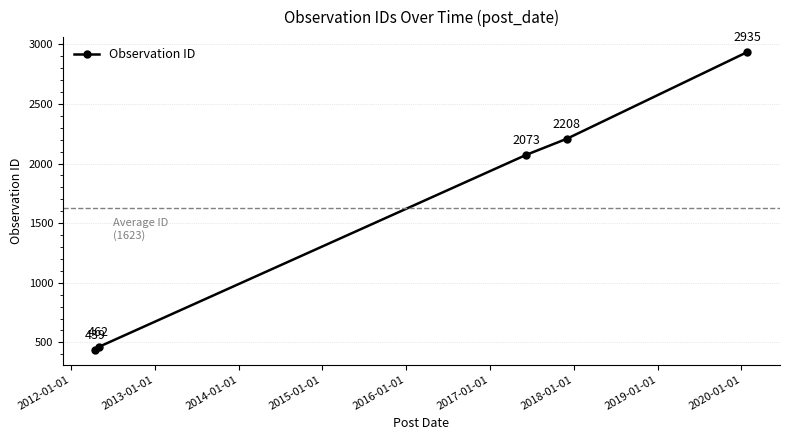

What is the sum of all values?

8117